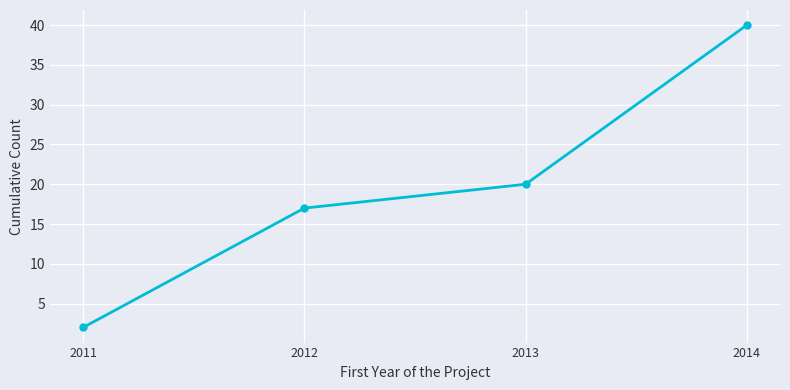

Between 2014 and 2013, which is larger?

2014